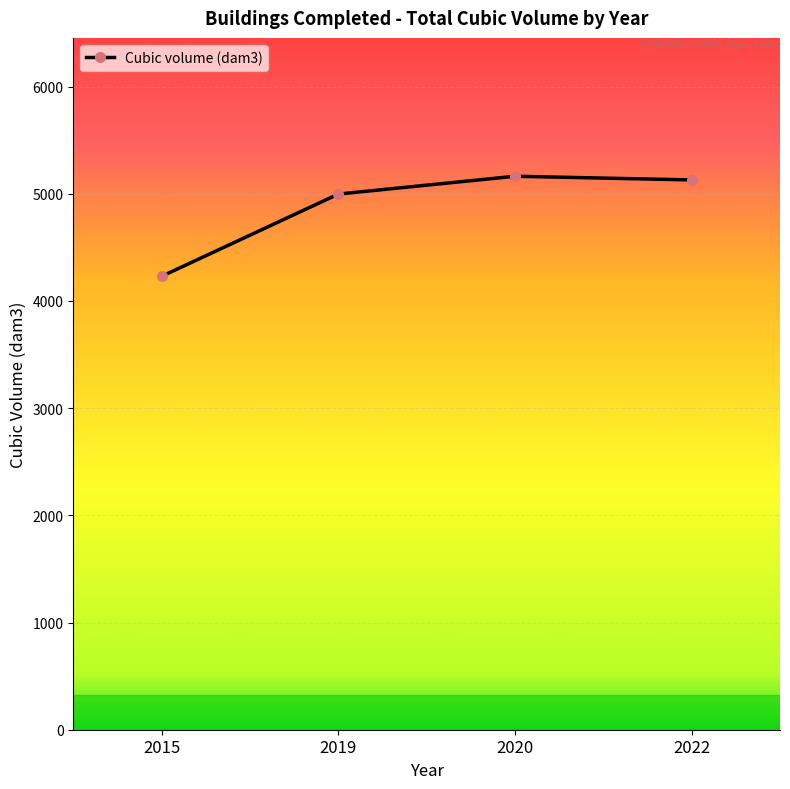

Is it true that the value at 2022 is 5129.0?

True